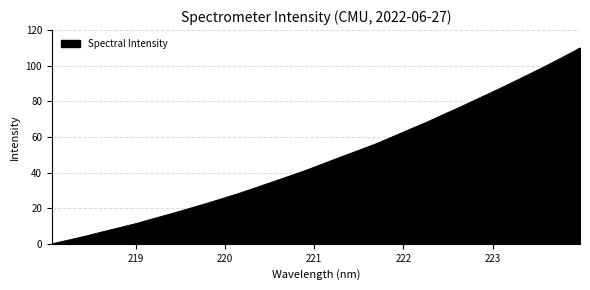

What is the greatest value displayed?

110.0